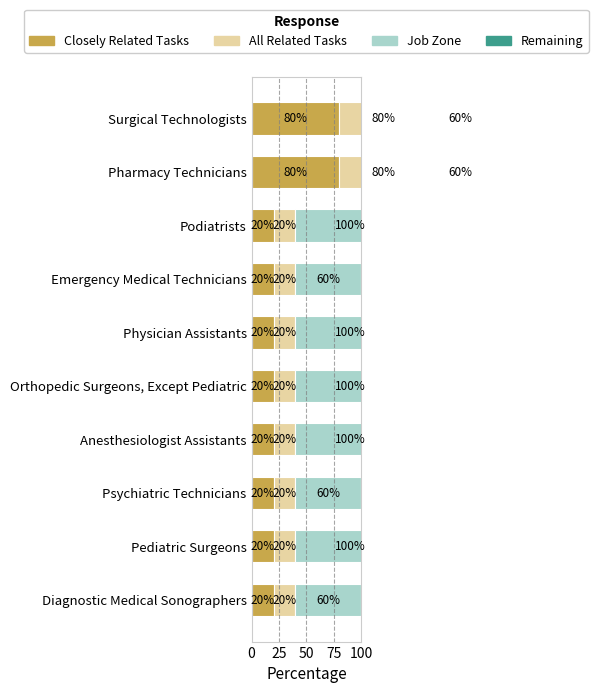

What are all the series names shown in the legend?

Closely Related Tasks, All Related Tasks, Job Zone, Remaining